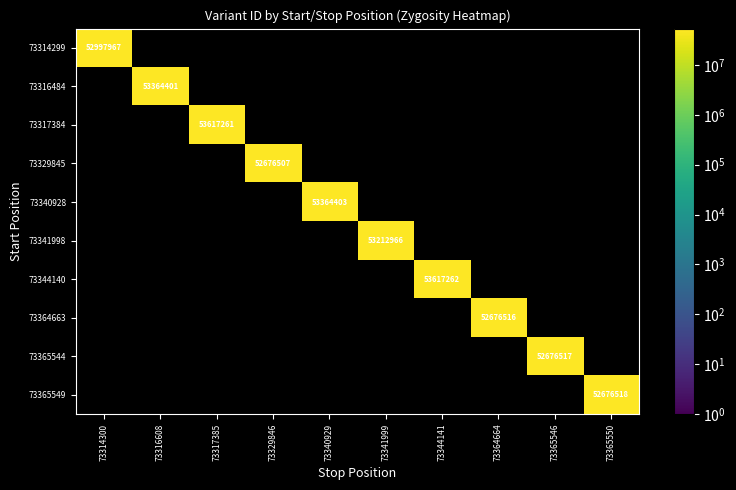

The value of 73317384 at 73317385 is 53617261. True or false?

True